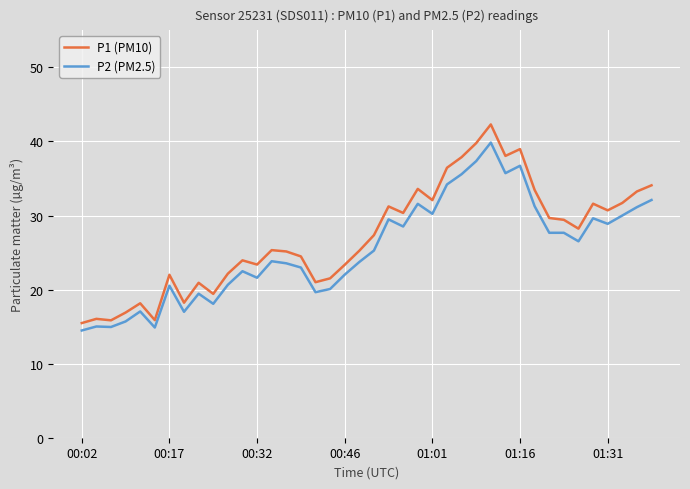

What is the sum of all P1 (PM10) values?

1084.6